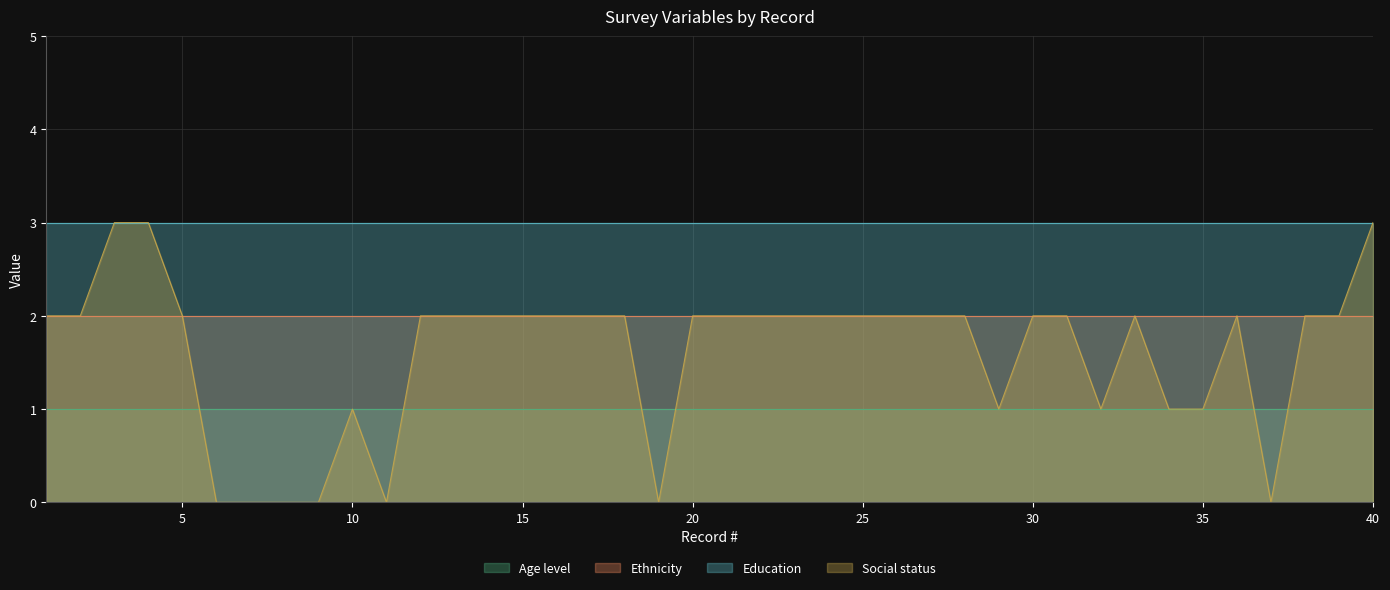

What is the difference between the highest and lowest values at 10?

2